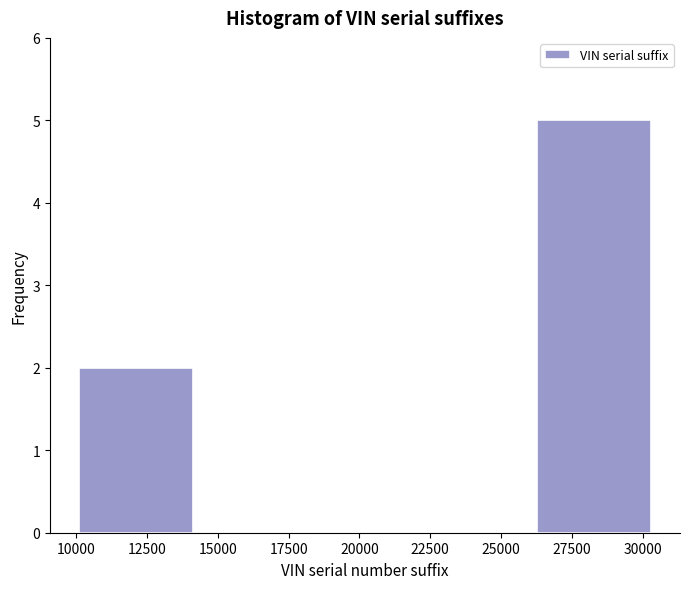

Over which range of the x-axis is the bar tallest?

26500 to 30500